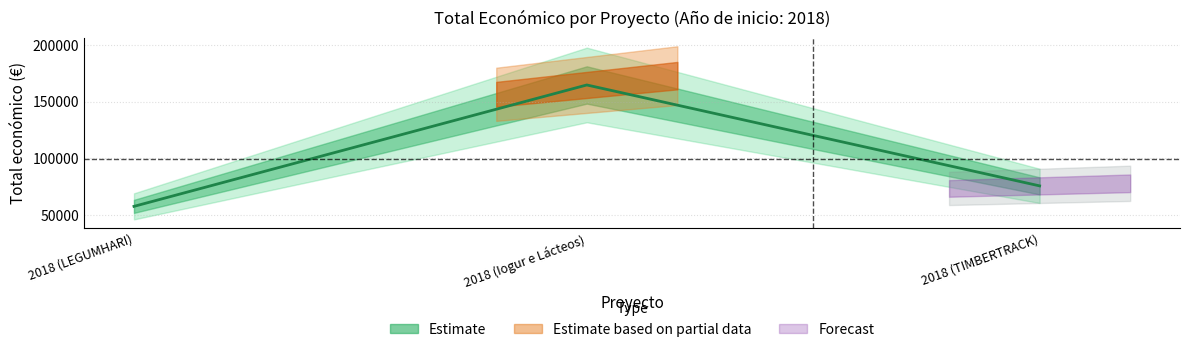

What is the value of the 1st point from the left?

57500